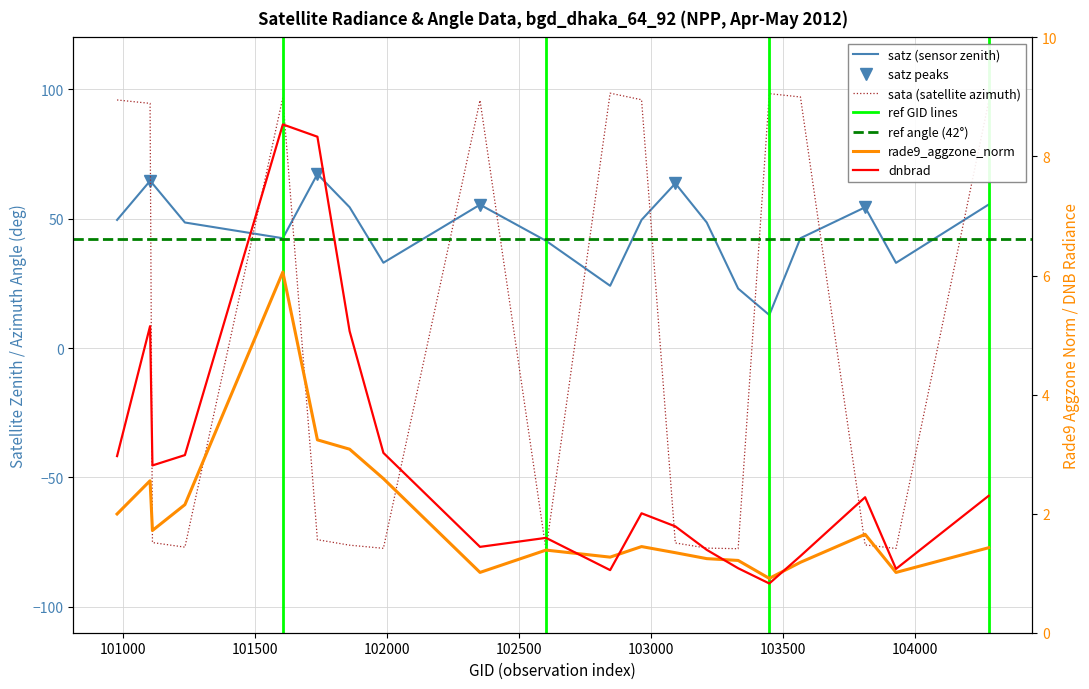

Is it true that rade9_aggzone_norm equals 1.8 at 103500?

False